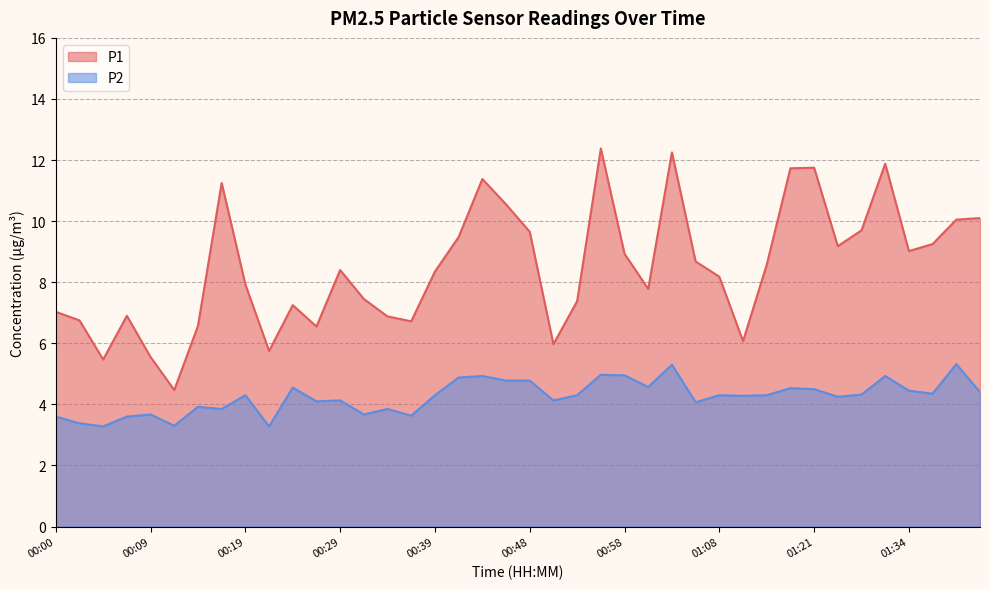

List the labels in order of P2 value, smallest first.

00:05, 00:22, 00:12, 00:02, 00:00, 00:07, 00:36, 00:09, 00:31, 00:17, 00:34, 00:14, 01:05, 00:27, 00:29, 00:51, 01:24, 01:14, 00:19, 00:39, 00:53, 01:08, 01:16, 01:29, 01:37, 01:42, 01:34, 01:21, 01:19, 00:24, 01:01, 00:46, 00:48, 00:41, 00:44, 01:32, 00:58, 00:56, 01:03, 01:39